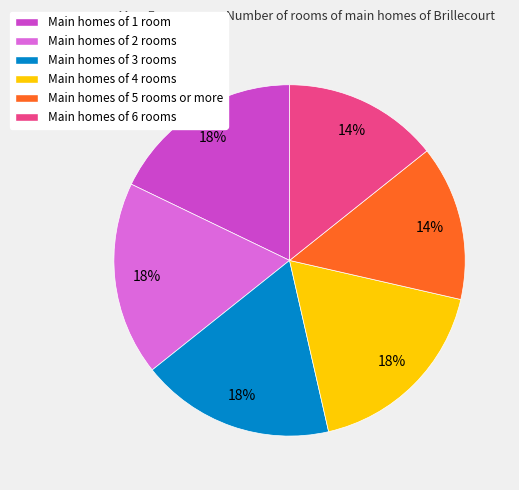

The Main homes of 2 rooms slice represents 26% of the pie. True or false?

False